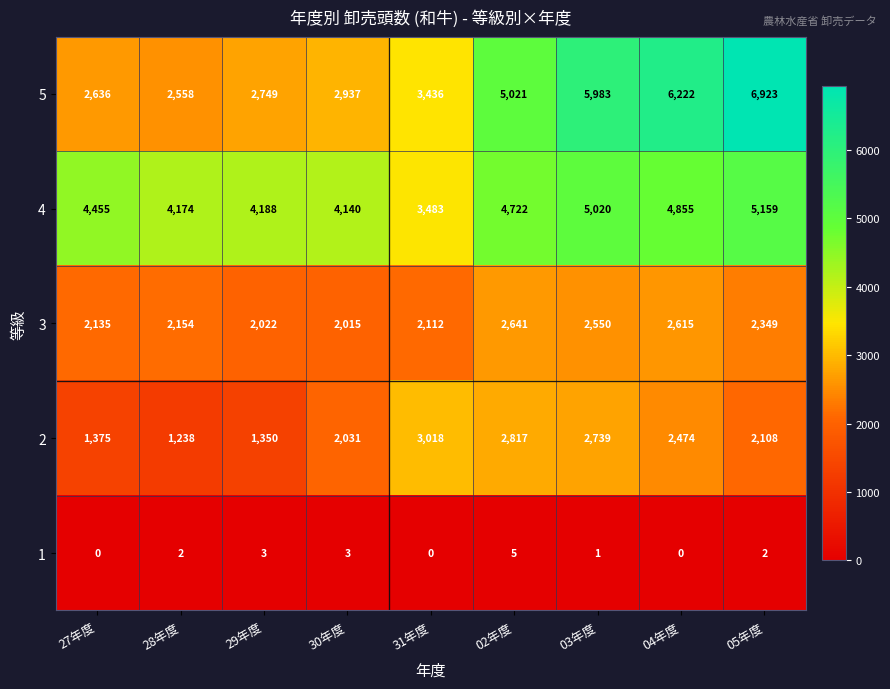

True or false: 2 has a value of 1238 at 28年度.

True